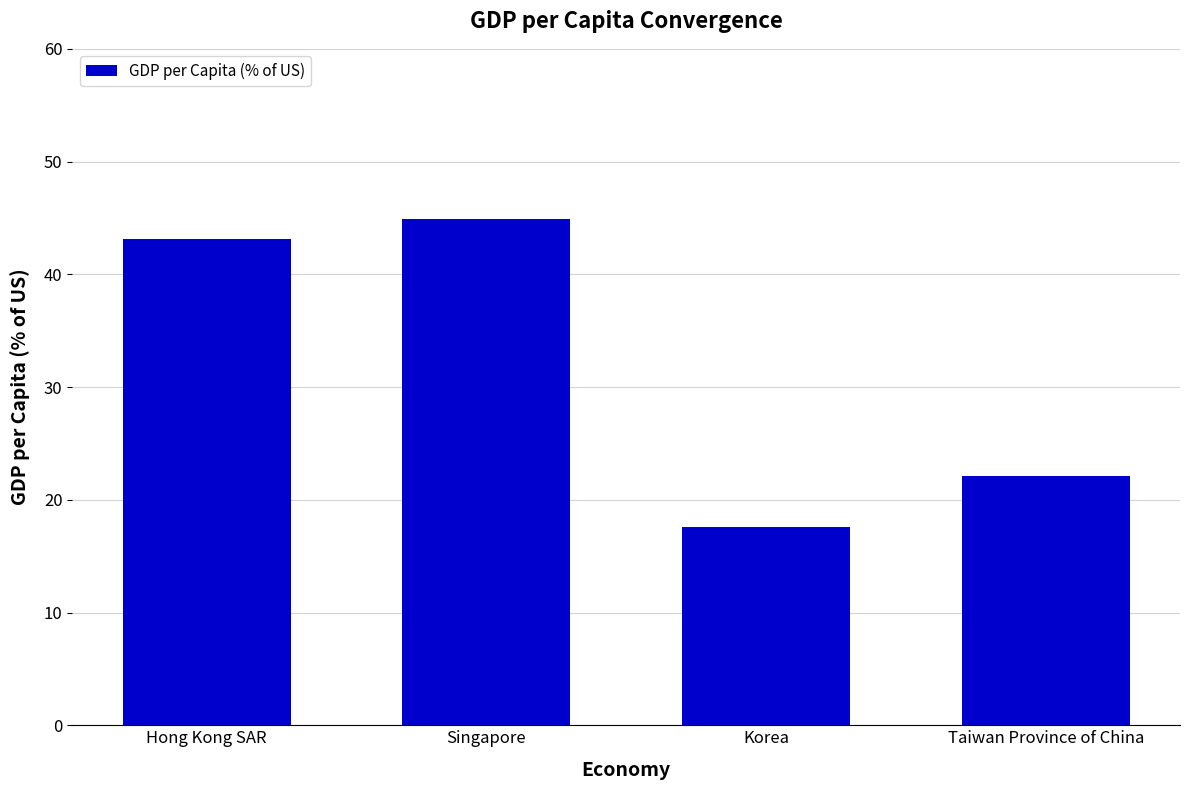

What position from the left is Taiwan Province of China?

4